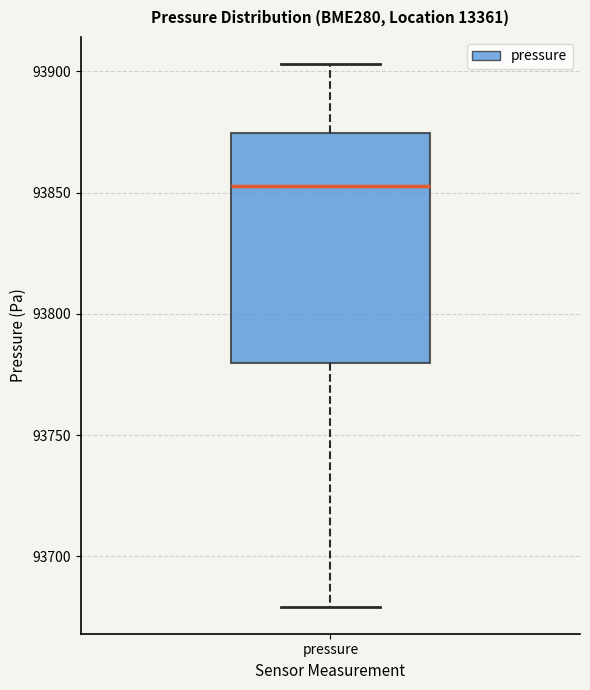

Where does the upper whisker of the box for pressure end on the y-axis? The values are not printed on the chart, so give them approximately, as read against the axis.

93905